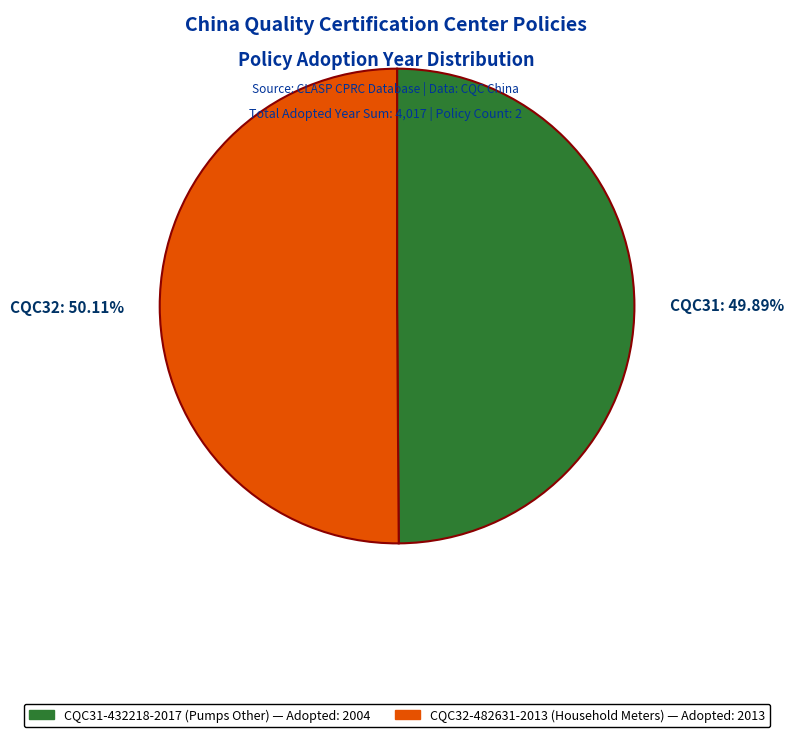

What is the ratio of the value at CQC32-482631-2013 (Household Meters) to the value at CQC31-432218-2017 (Pumps Other)?

1.0